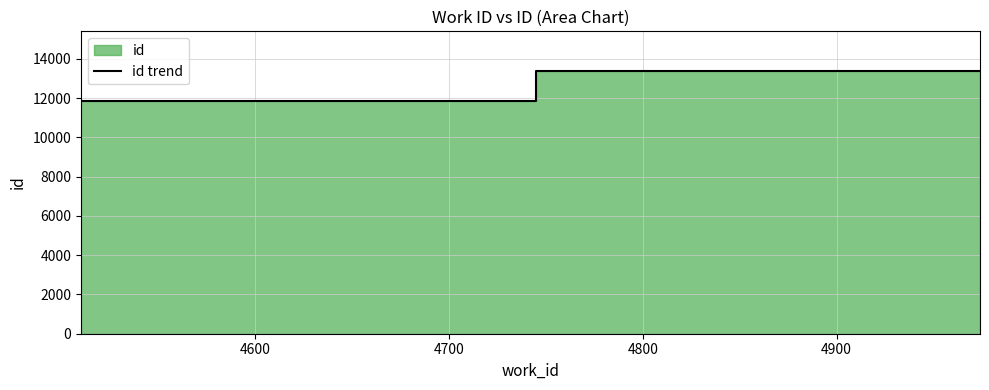

Does the chart have visible grid lines?

Yes